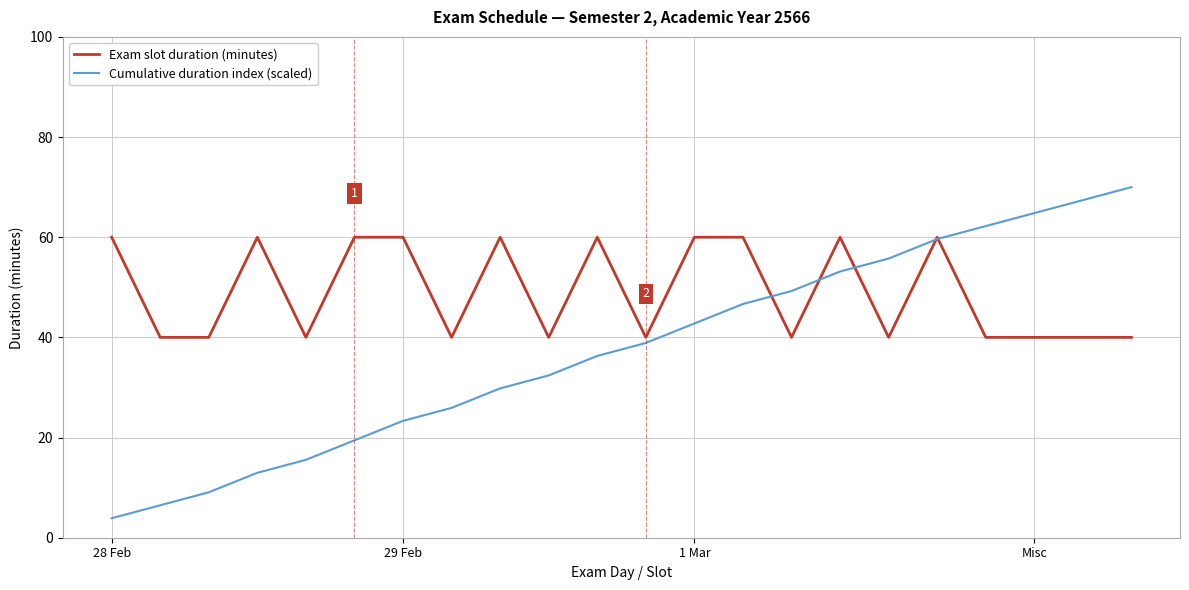

What is the greatest value displayed?

70.0